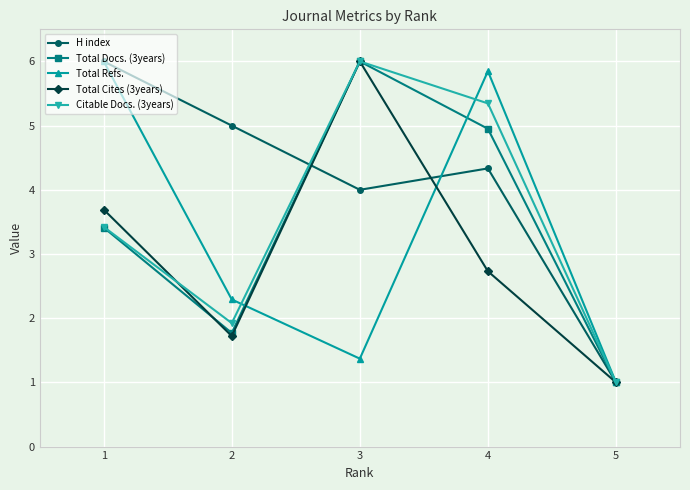

What is the total value across all series at 1?

22.5